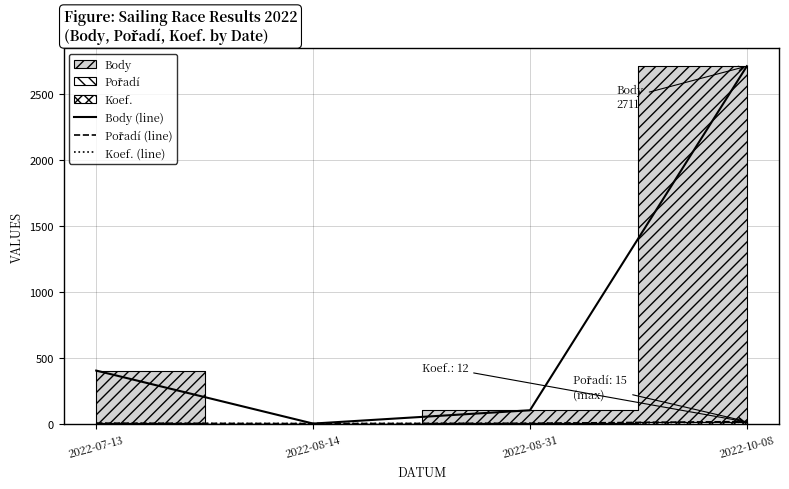

Reading right to left, extract all data points from this chart.

Body (line): 2022-10-08=2711	2022-08-31=101	2022-08-14=0	2022-07-13=402
Pořadí (line): 2022-10-08=15	2022-08-31=2	2022-08-14=0	2022-07-13=3
Koef. (line): 2022-10-08=12	2022-08-31=1	2022-08-14=0	2022-07-13=1